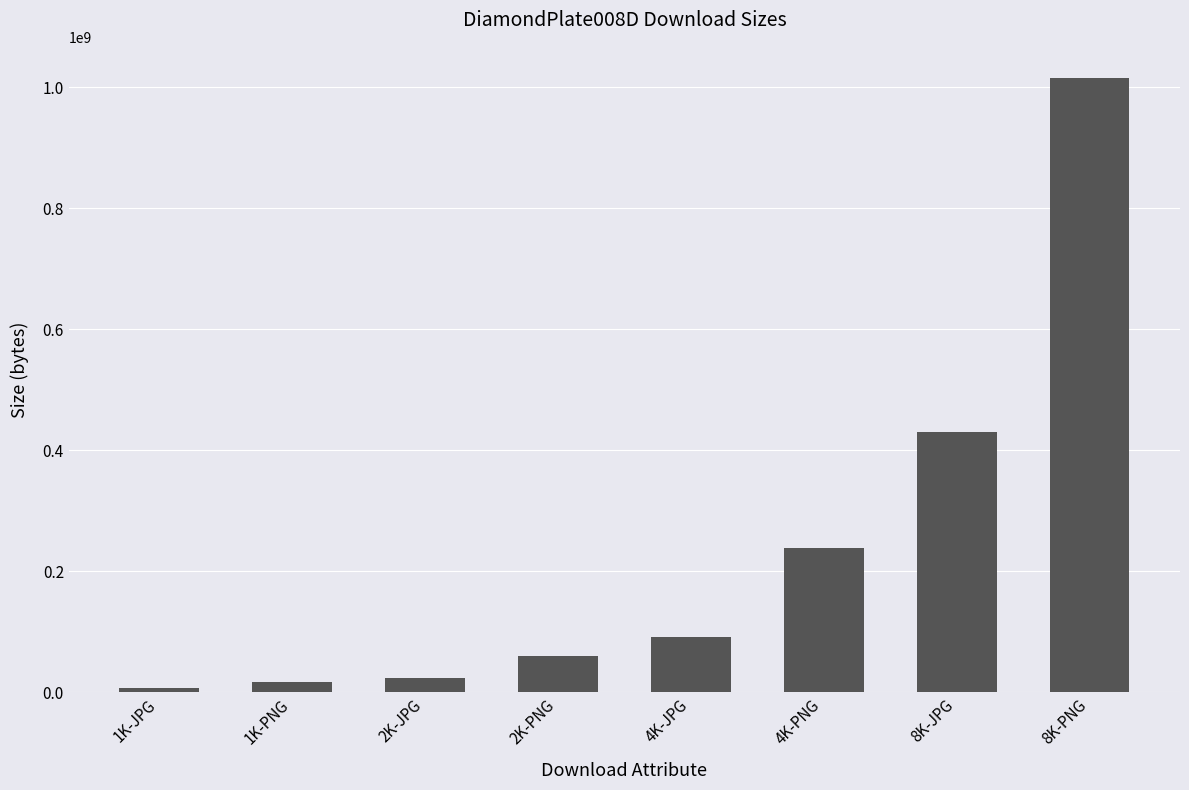

Which category has the highest value across all series?

8K-PNG